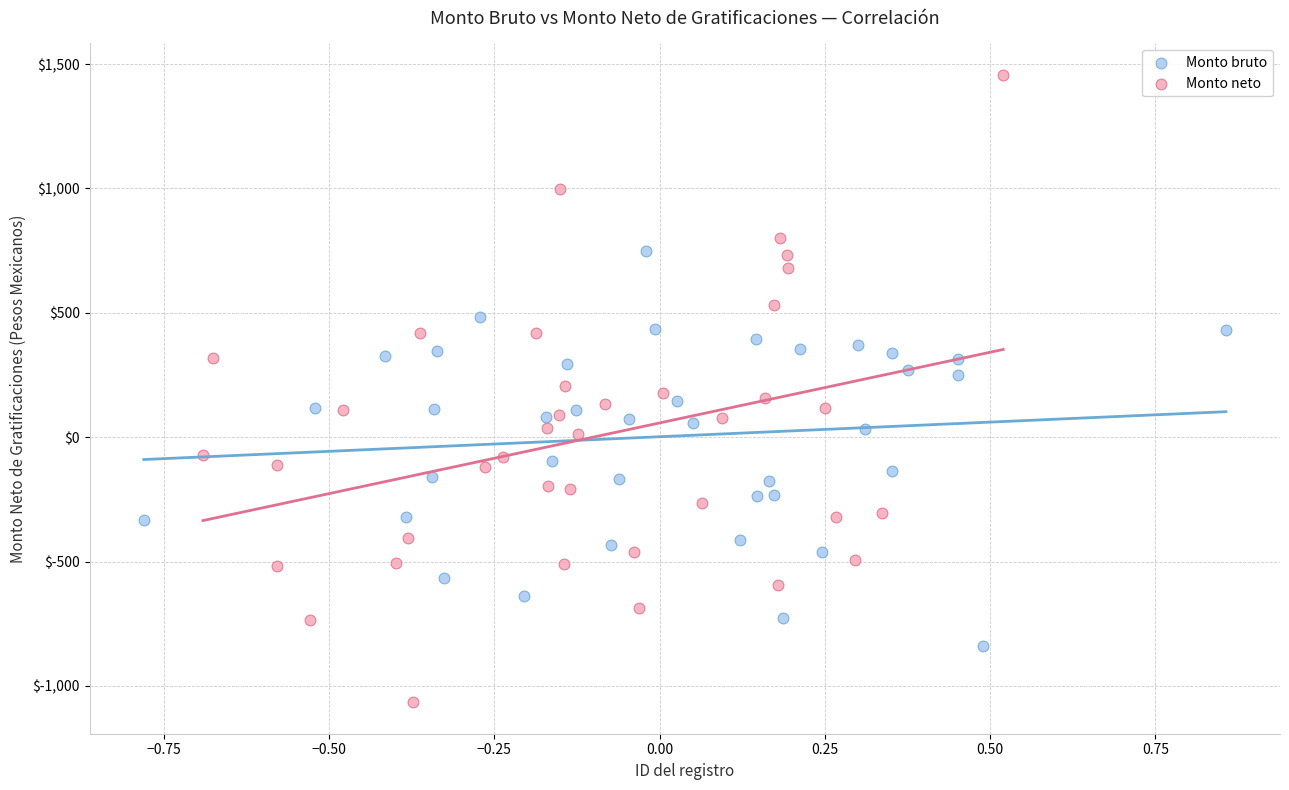

Which series contains the highest Y value?

Monto neto